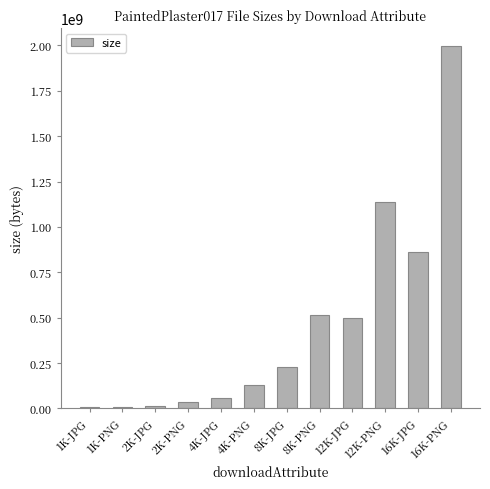

What is the sum of all values?

5486950497